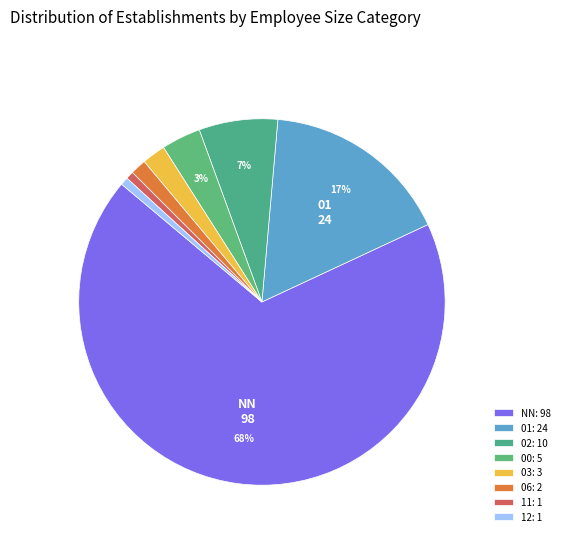

What portion of the pie excludes 06?

98.6%